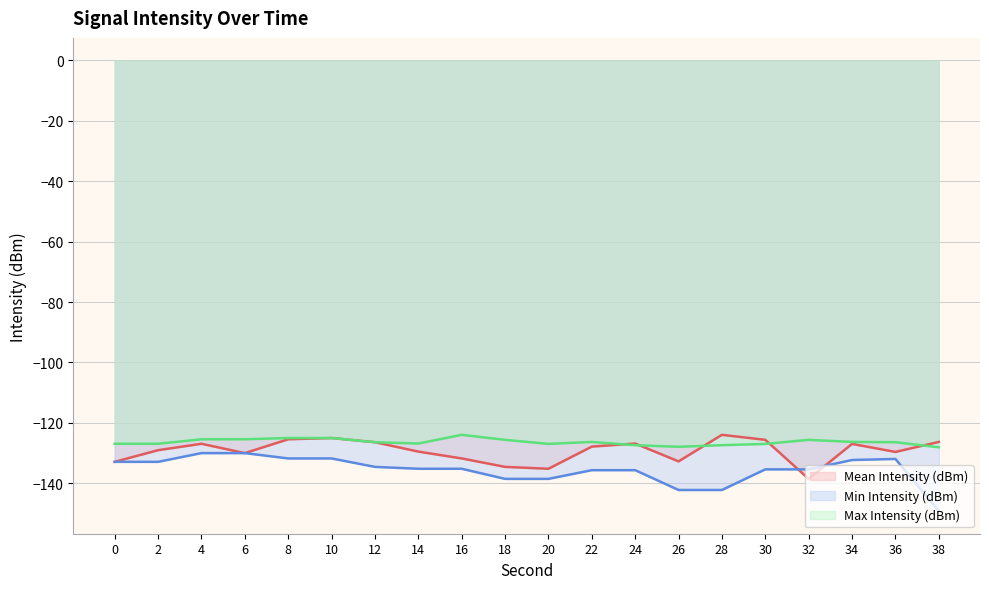

At how many categories does at least one series exceed -149?

20